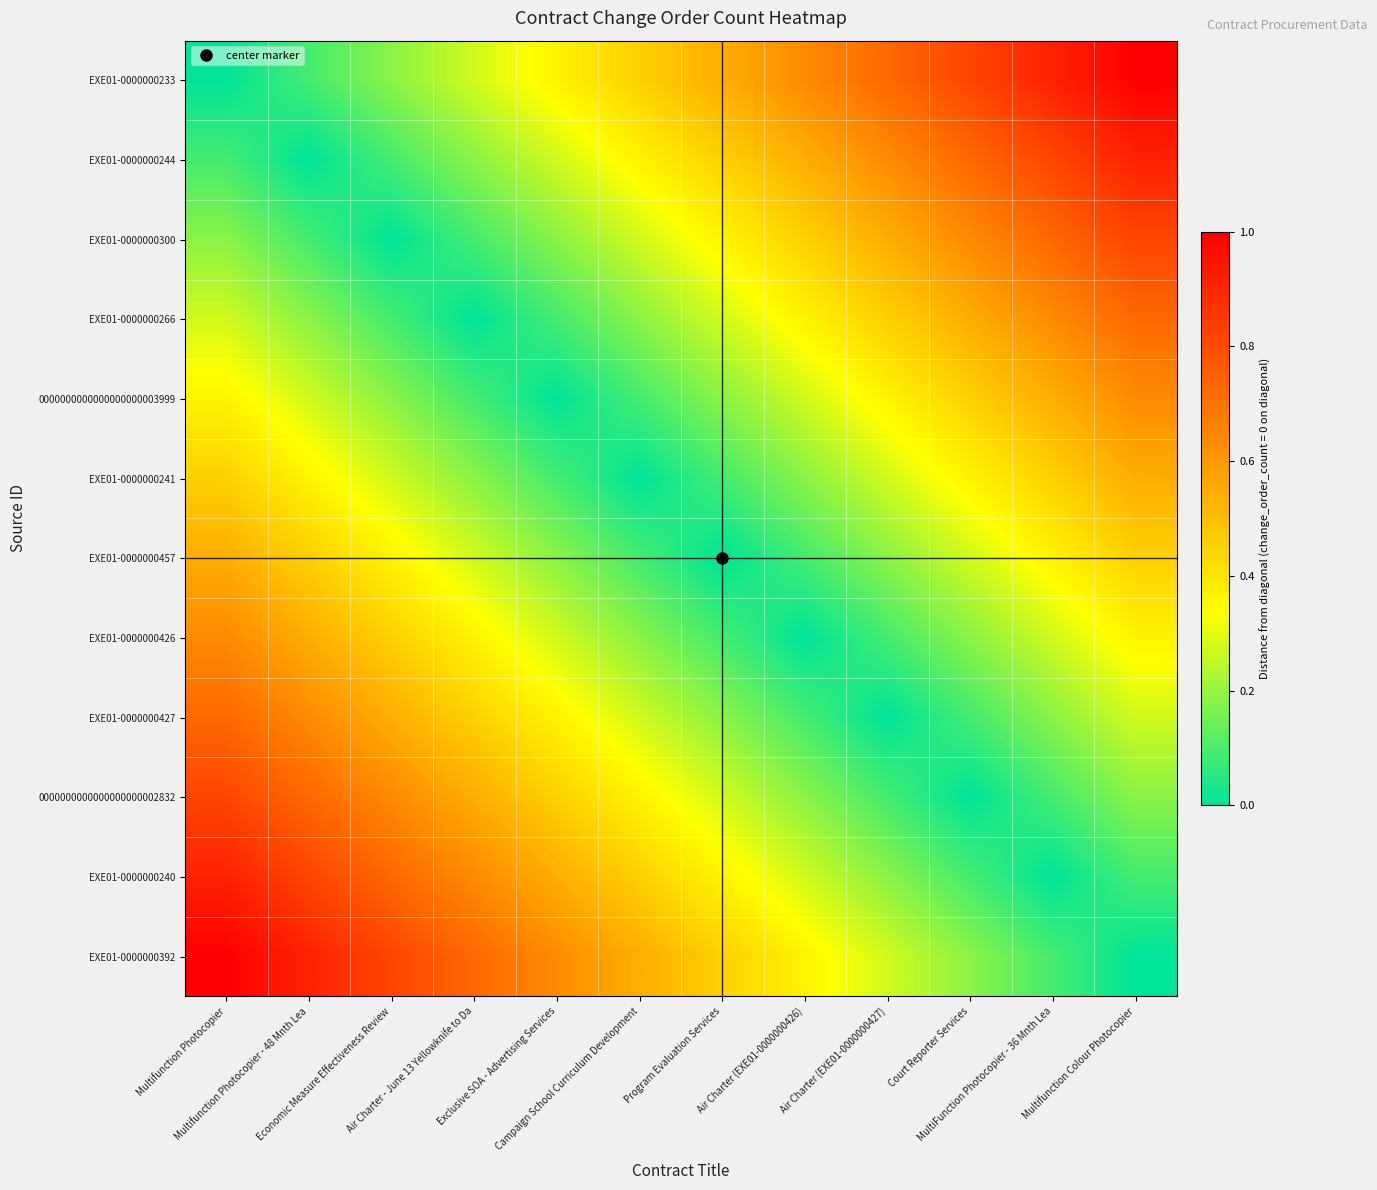

At which category is the sum across all series the highest?

Multifunction Photocopier